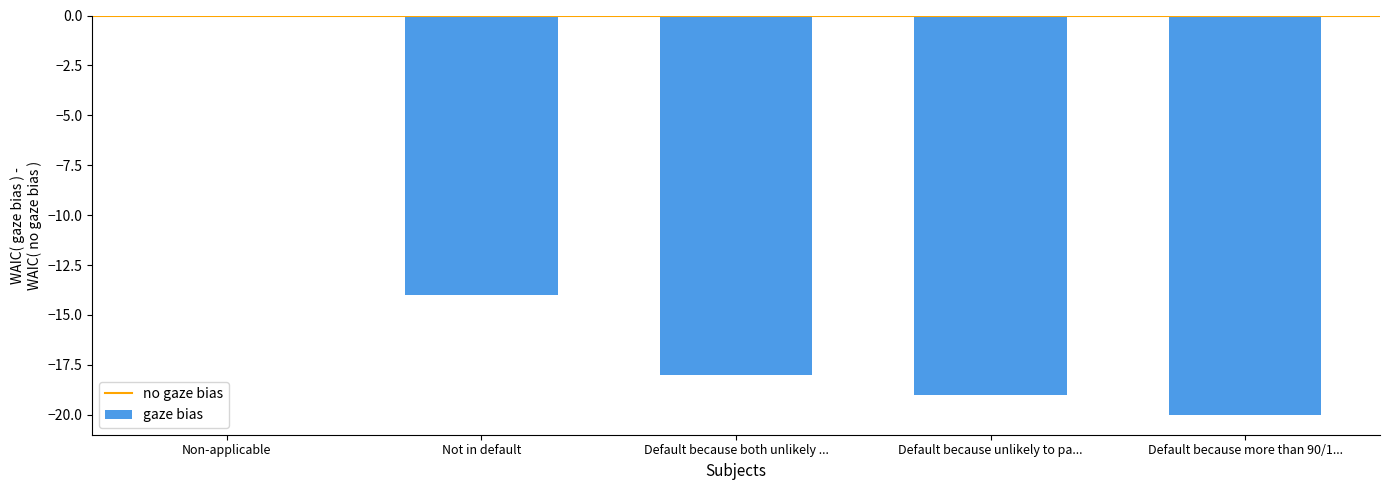

Reading left to right, extract all data points from this chart.

0	-14	-18	-19	-20